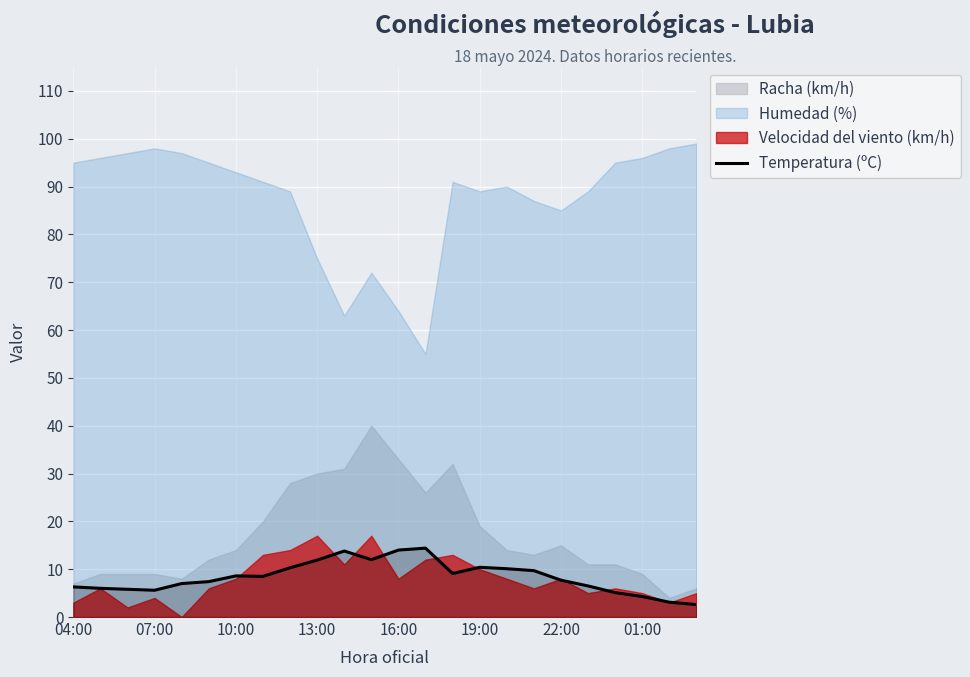

True or false: Temperatura (ºC) has a value of 4.3 at 01:00.

True